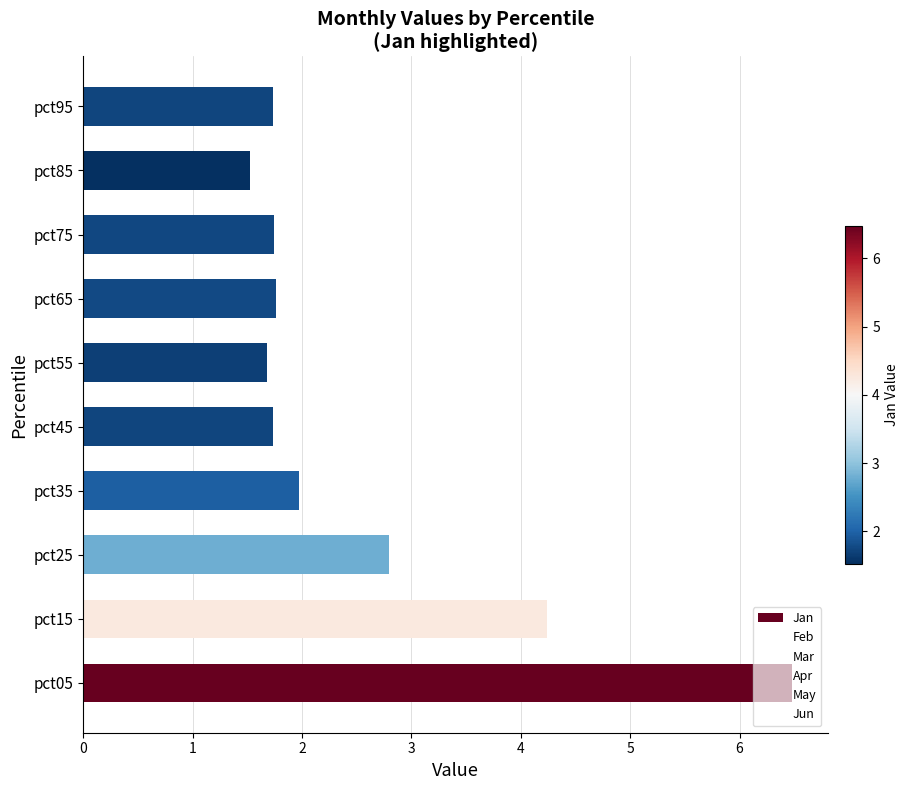

How many bars are there in total?

10